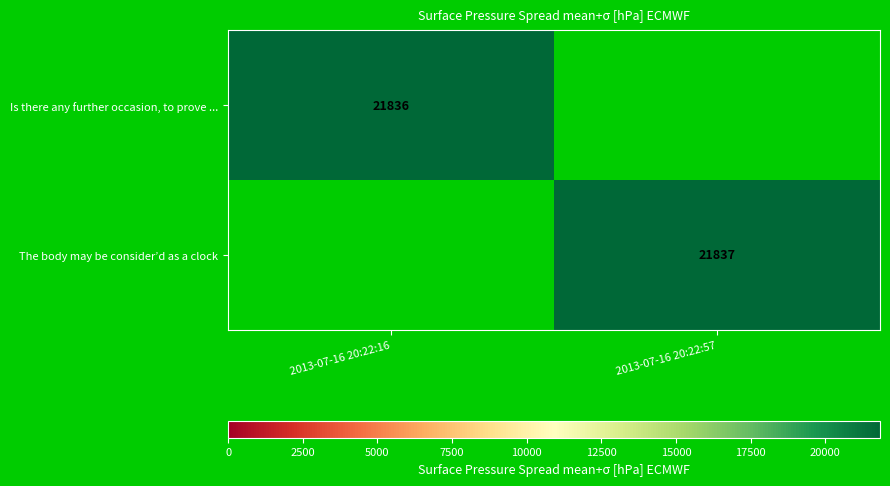

At which category is the sum across all series the highest?

2013-07-16 20:22:57